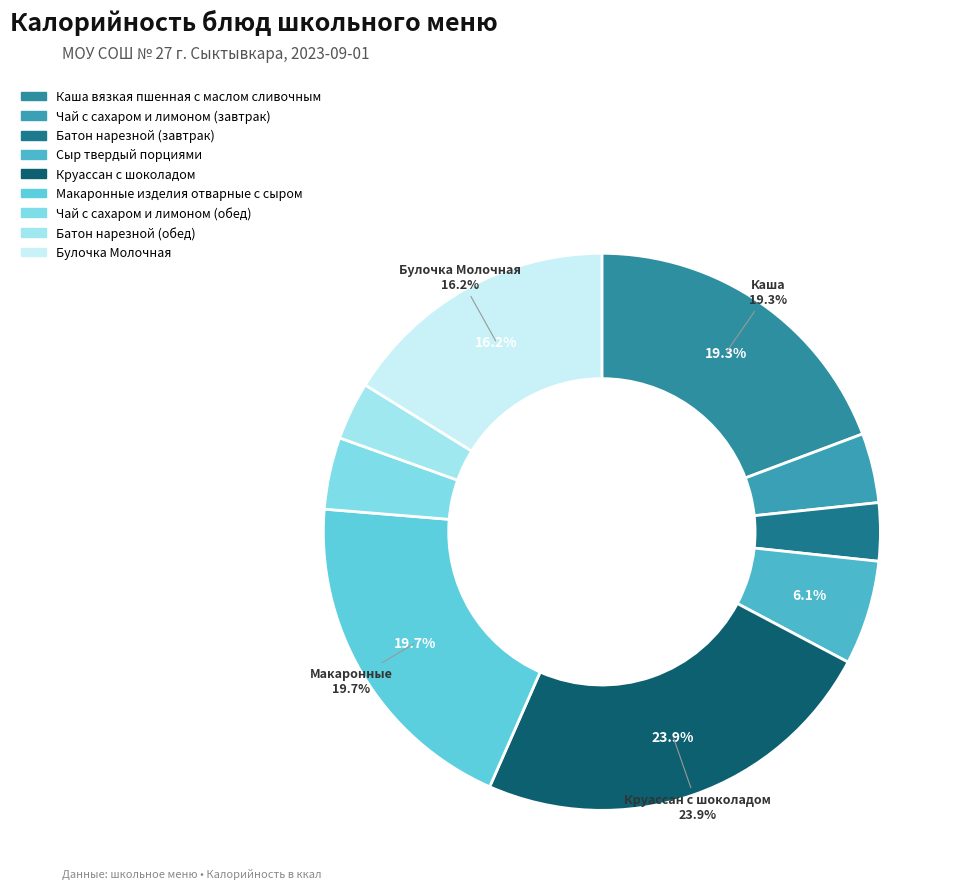

What percentage is NOT represented by Круассан с шоколадом?

76.1%